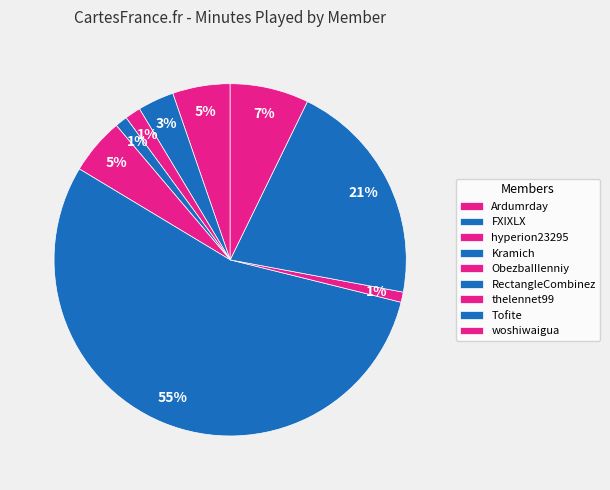

Which slice is the smallest?

thelennet99